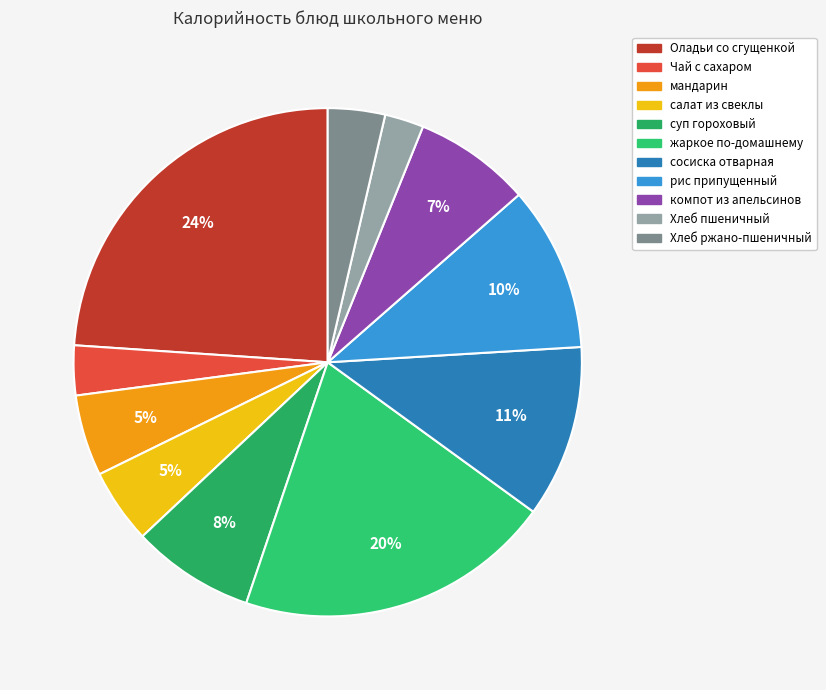

To the nearest percent, what is the combined percentage of сосиска отварная and компот из апельсинов?

18%